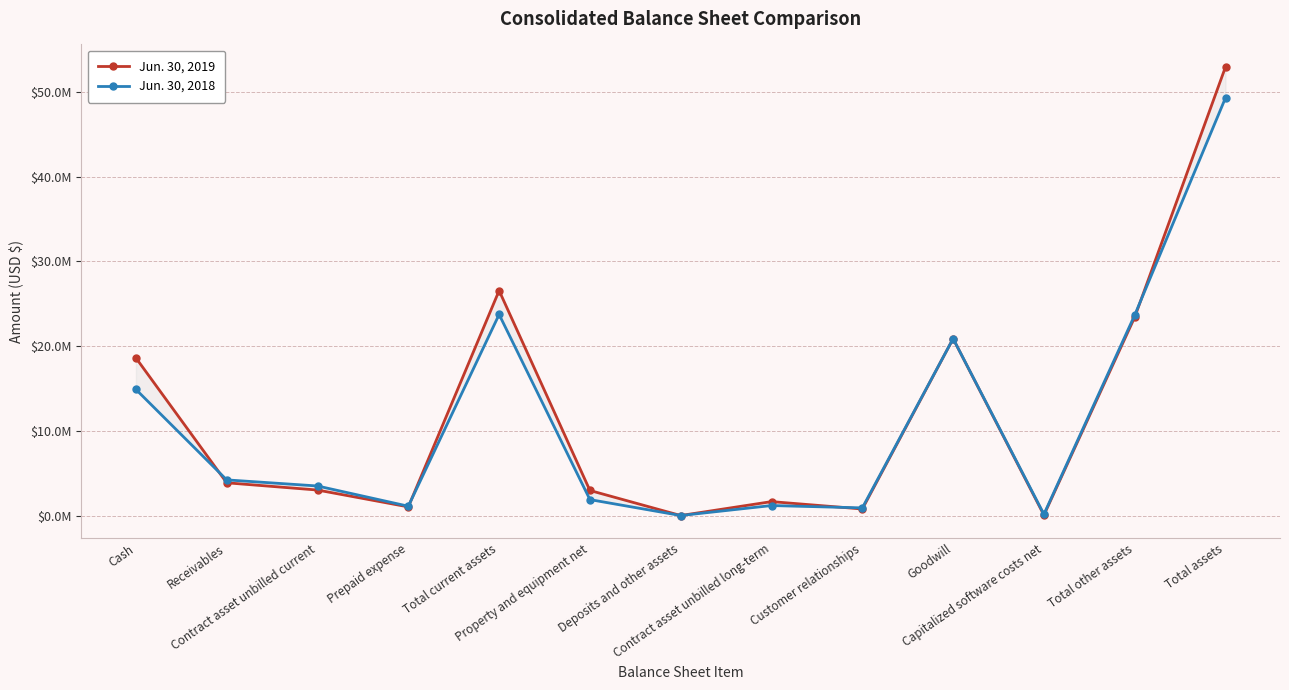

What position from the right is Contract asset unbilled current?

11